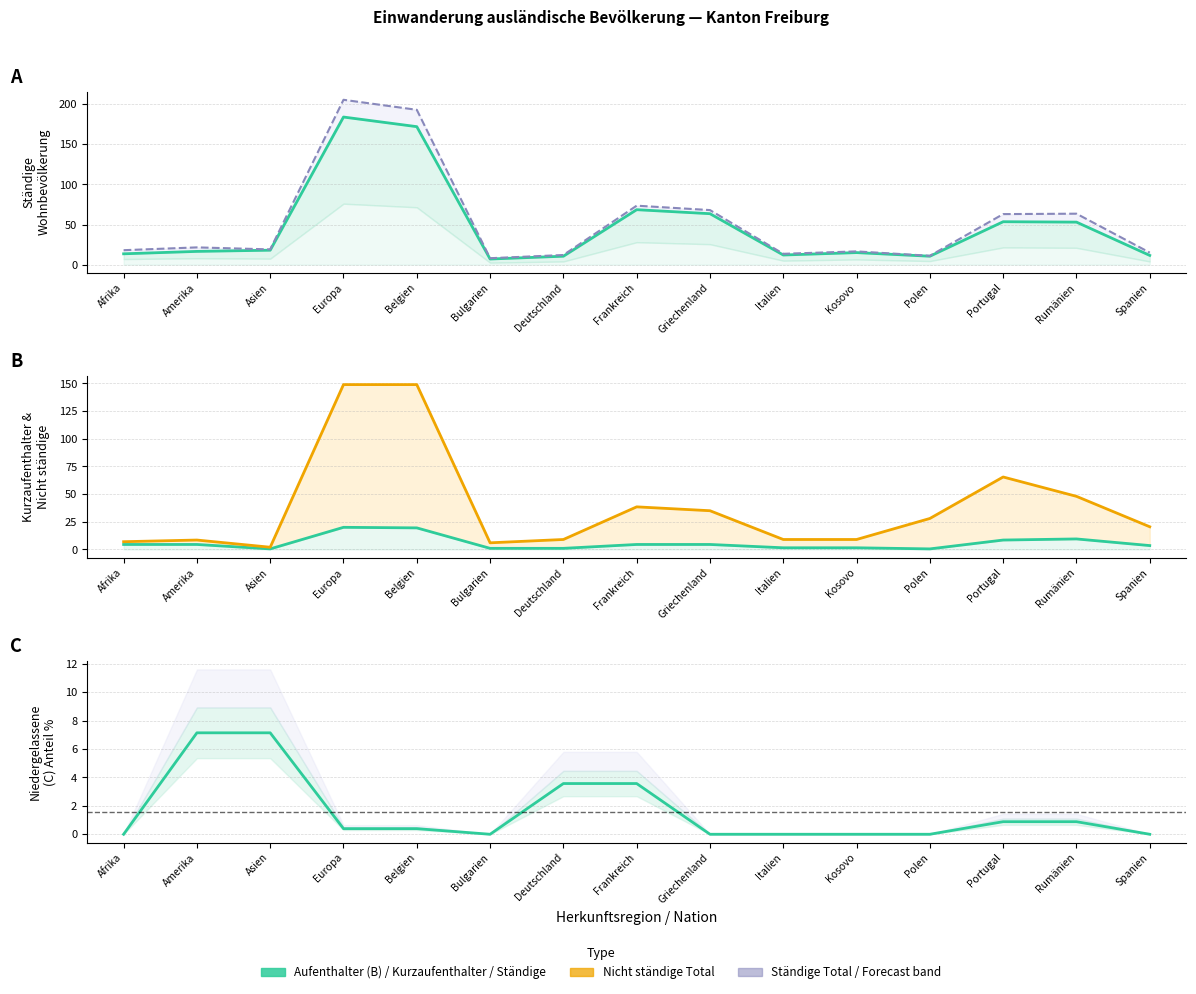

What is the approximate value of Kurzaufenthalter (L) at Spanien?

3.5